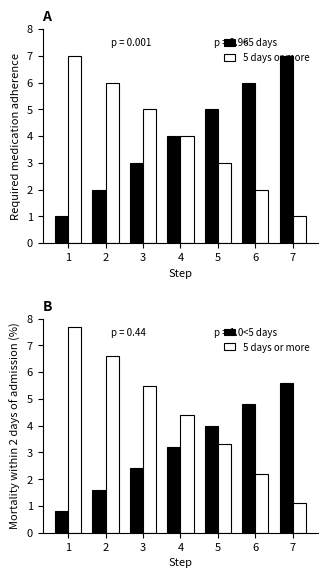

Is the value of 5 days or more at 6 greater than the value of <5 days at 4?

No